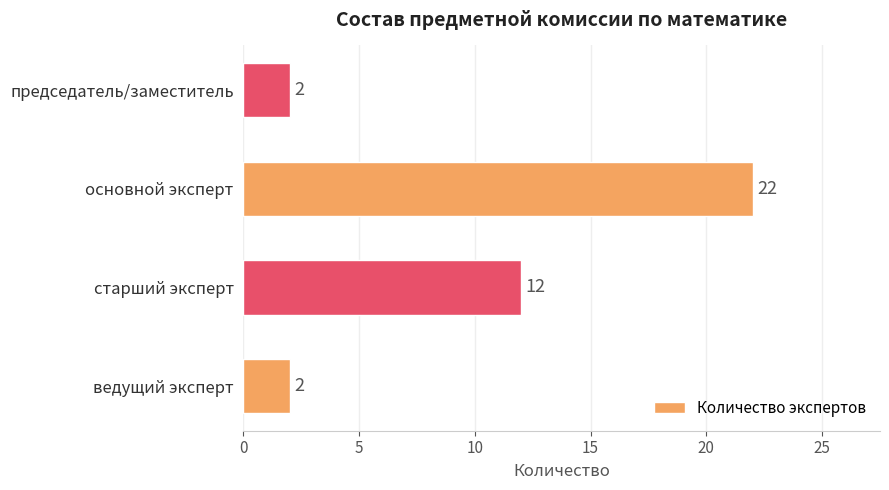

Reading bottom to top, what are all the values shown in this chart?

ведущий эксперт=2	старший эксперт=12	основной эксперт=22	председатель/заместитель=2